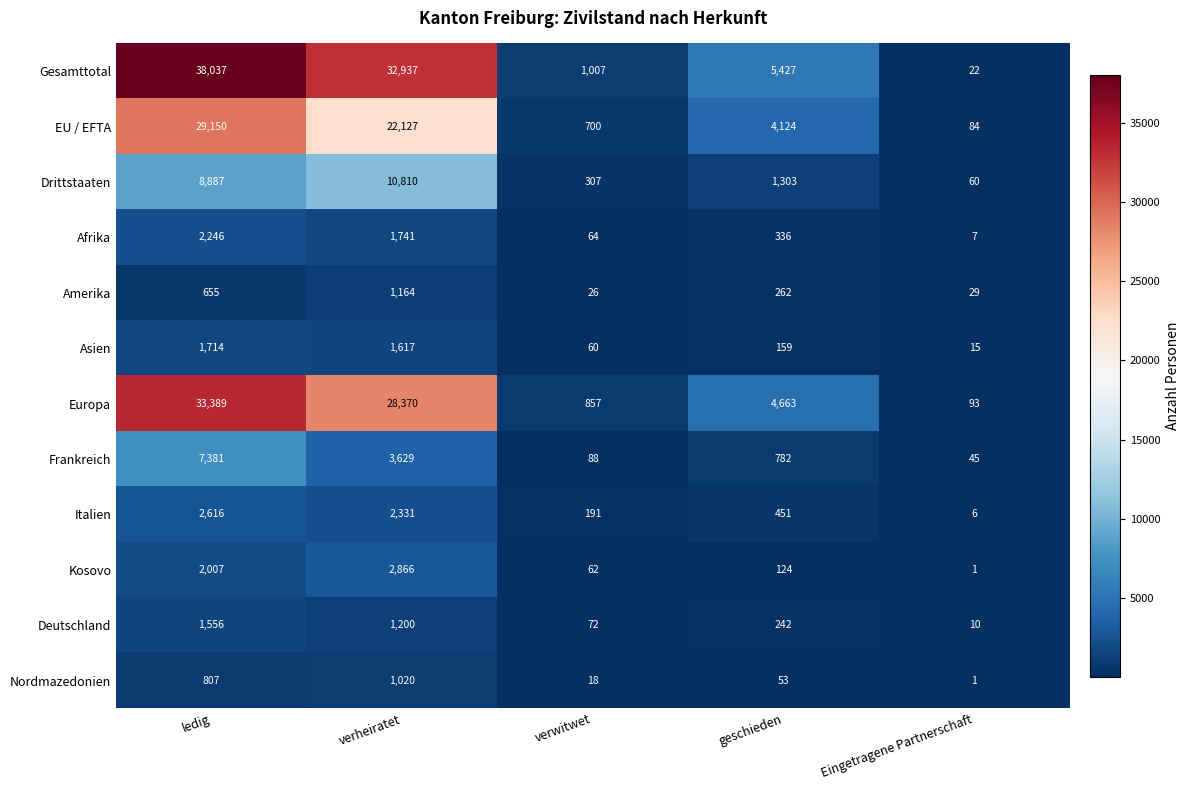

How many distinct data groups are displayed?

12